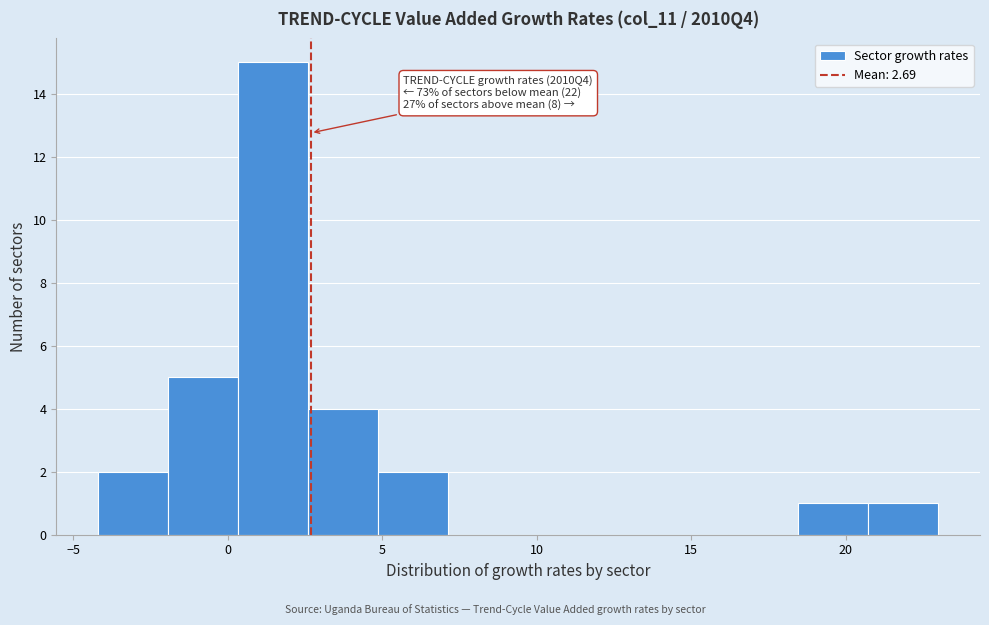

Over which range of the x-axis is the bar tallest?

0.5 to 2.5